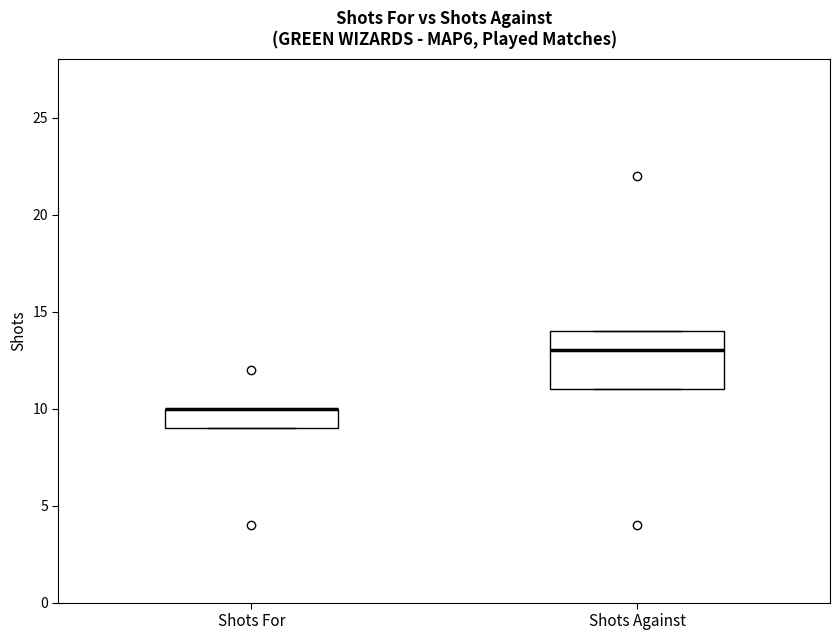

Reading left to right, read every box against the y-axis: the position of its median line, the range the box covers, and the ends of its whiskers. The values are not printed on the chart, so give them approximately, as read against the axis.

Shots For: median 10 (drawn on the box's upper edge), box 9 to 10, whiskers 9 to 10
Shots Against: median 13, box 11 to 14, whiskers 11 to 14